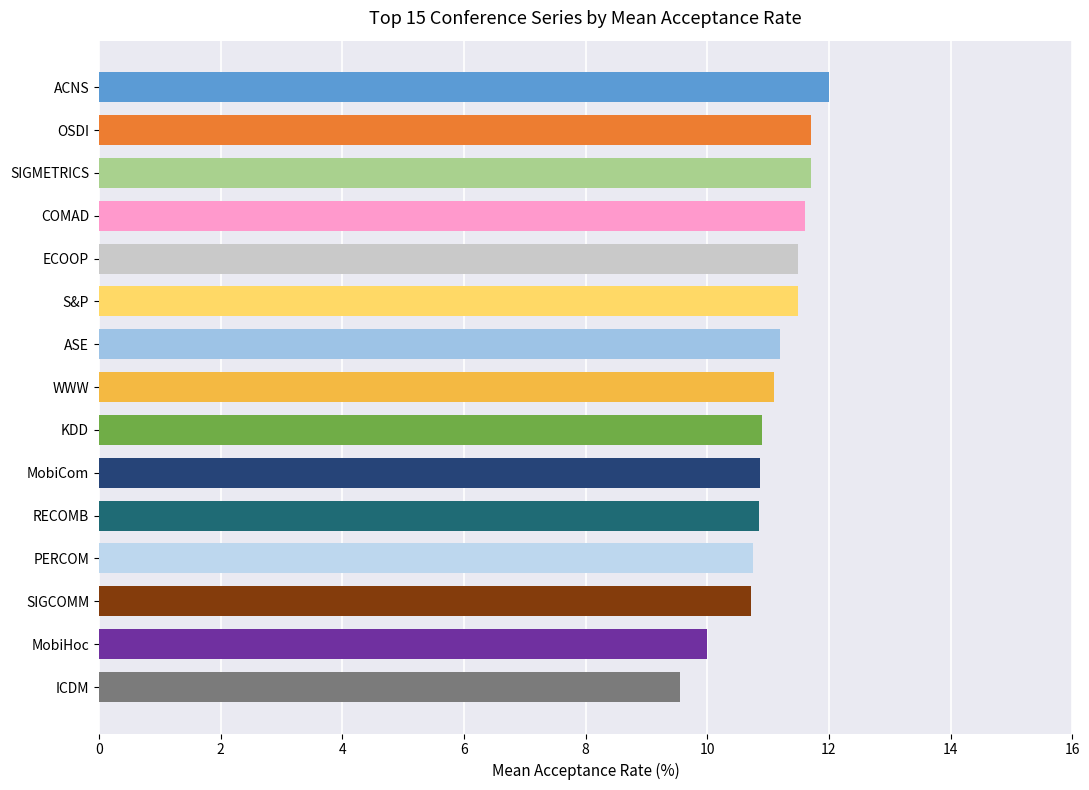

Does the chart contain any negative values?

No